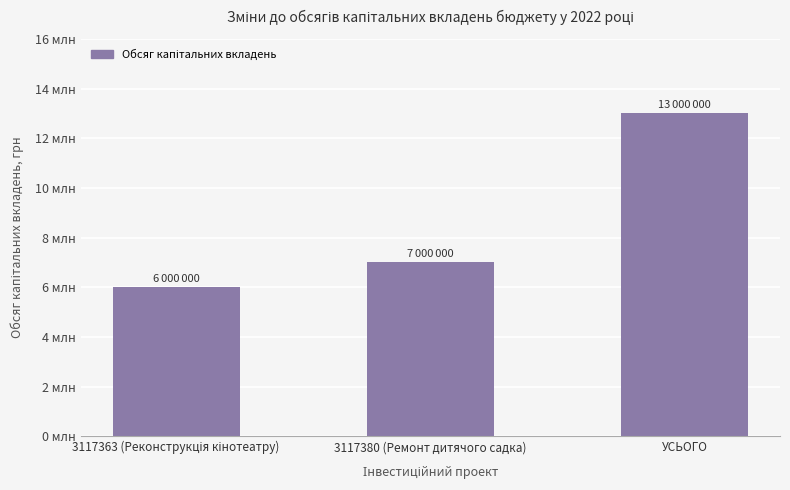

Is it true that the value at 3117380 (Ремонт дитячого садка) is 7000000?

True